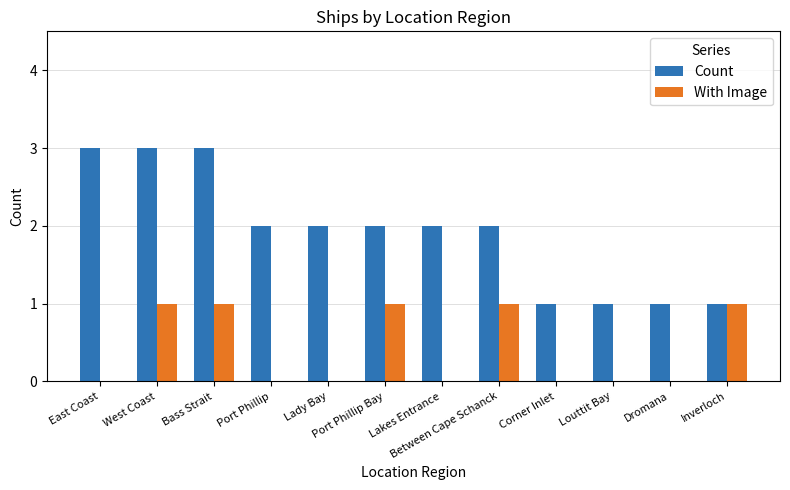

Is the value of Count at East Coast greater than the value of With Image at West Coast?

Yes